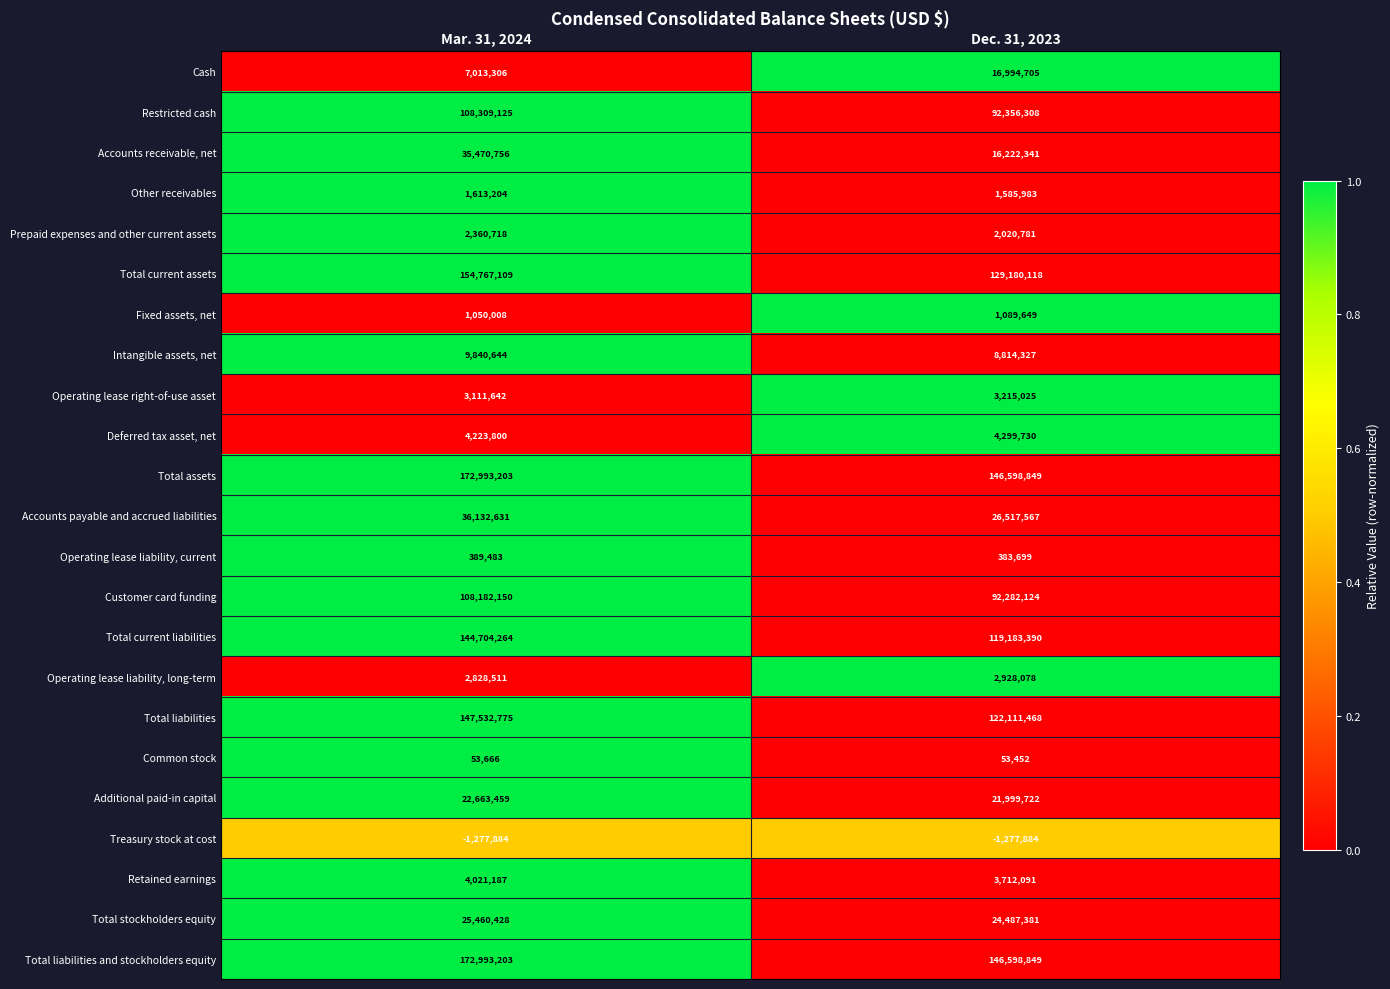

What is the total value across all series at Dec. 31, 2023?

981357753